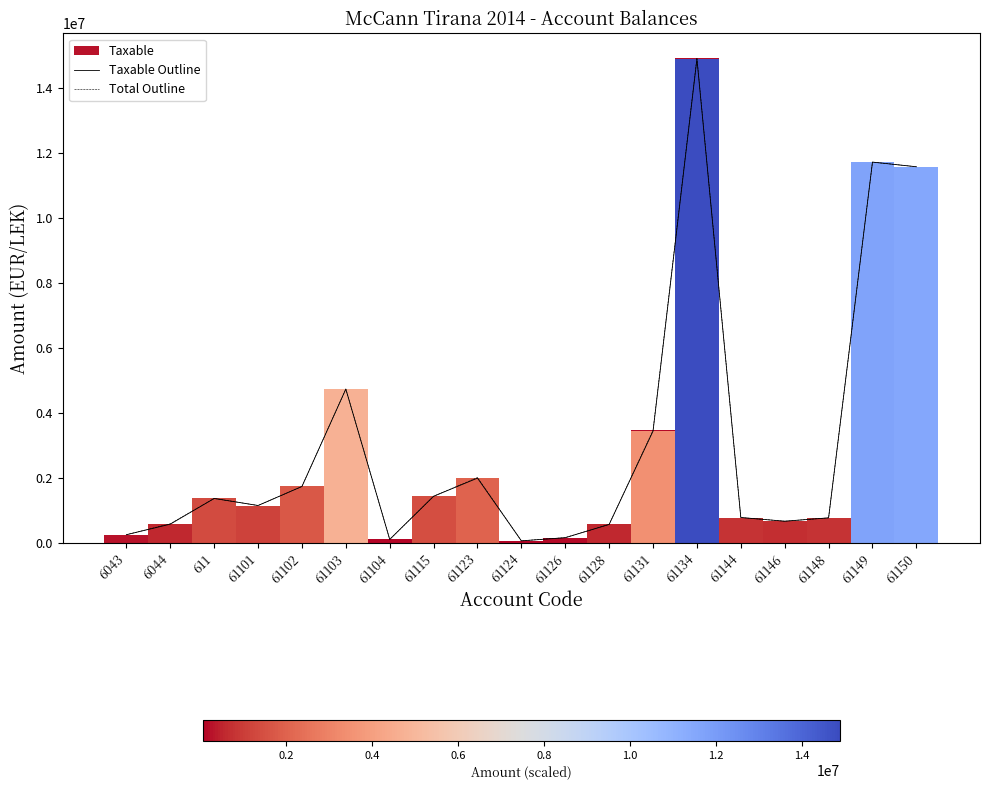

What is the difference between the second highest and minimum values in the Total Outline series?

11656063.4